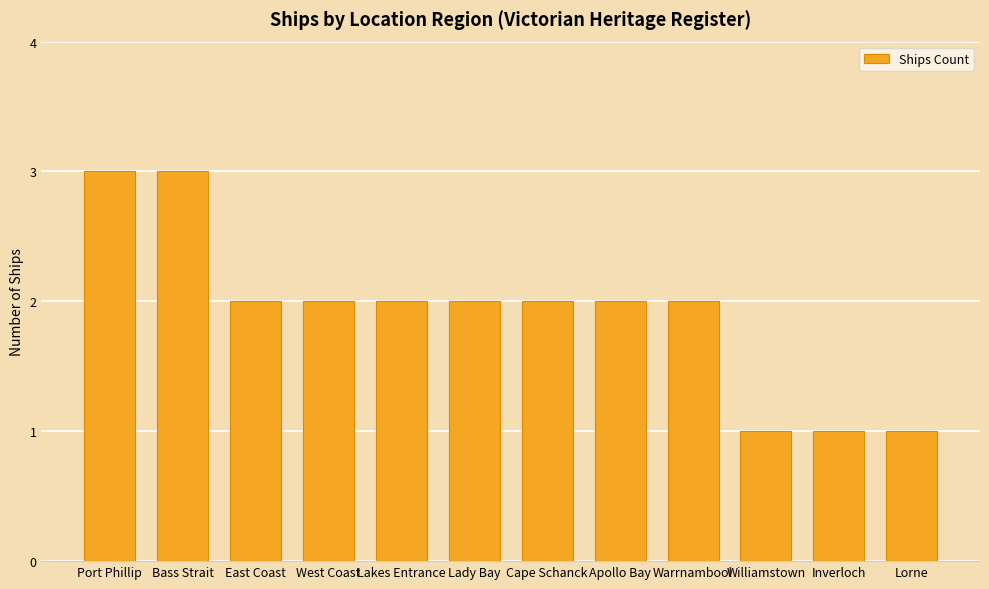

What is the maximum value shown in the chart?

3